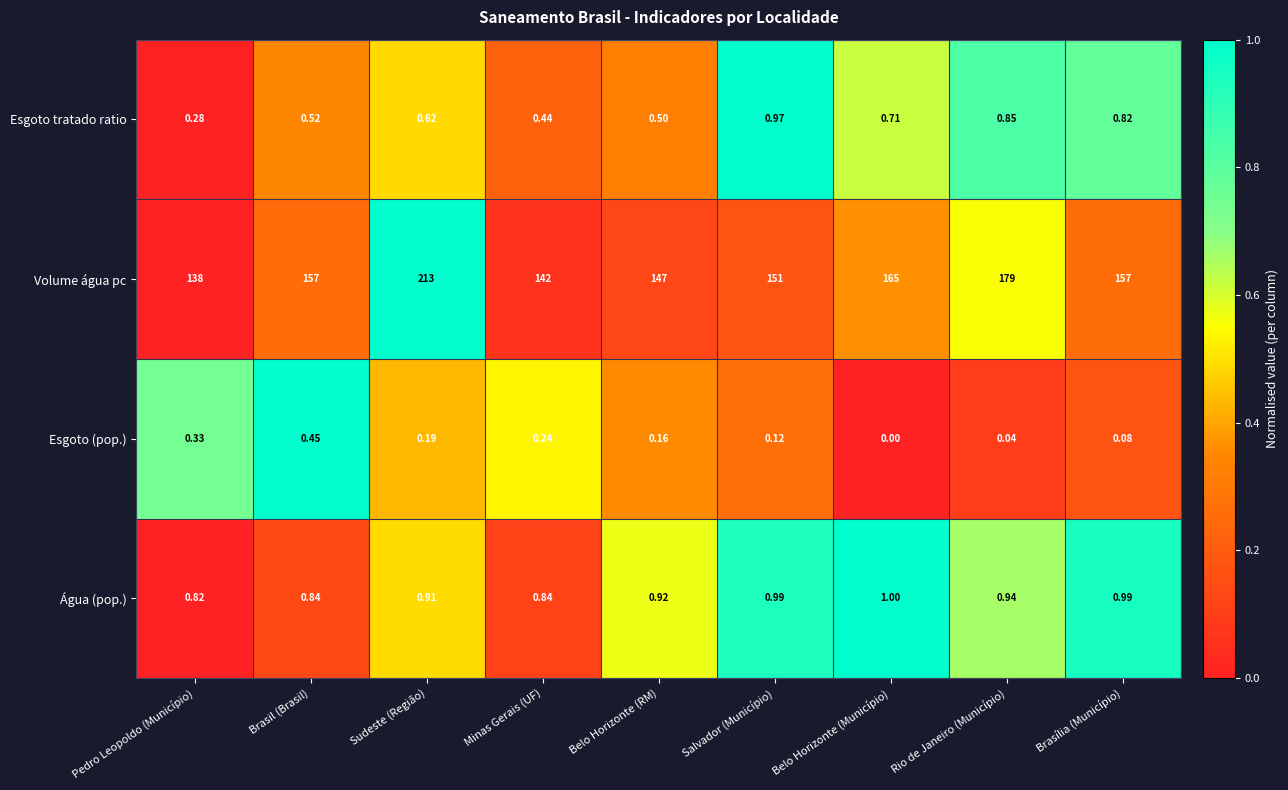

Which category has the highest value across all series?

Sudeste (Região)